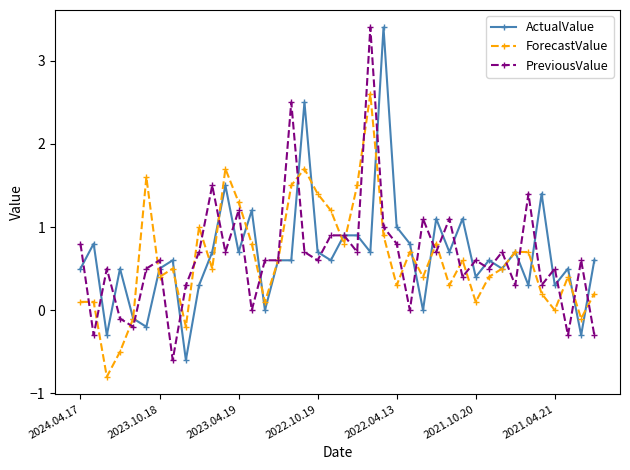

Reading right to left, what are all the values shown in this chart?

ActualValue: 0.6	-0.3	0.5	0.3	1.4	0.3	0.7	0.5	0.6	0.4	1.1	0.7	1.1	0.0	0.8	1.0	3.4	0.7	0.9	0.9	0.6	0.7	2.5	0.6	0.6	0.0	1.2	0.7	1.5	0.7	0.3	-0.6	0.6	0.5	-0.2	-0.1	0.5	-0.3	0.8	0.5
ForecastValue: 0.2	-0.1	0.4	0.0	0.2	0.7	0.7	0.5	0.4	0.1	0.6	0.3	0.8	0.4	0.7	0.3	0.9	2.6	1.5	0.8	1.2	1.4	1.7	1.5	0.6	0.1	0.8	1.3	1.7	0.5	1.0	-0.2	0.5	0.4	1.6	-0.1	-0.5	-0.8	0.1	0.1
PreviousValue: -0.3	0.6	-0.3	0.5	0.3	1.4	0.3	0.7	0.5	0.6	0.4	1.1	0.7	1.1	0.0	0.8	1.0	3.4	0.7	0.9	0.9	0.6	0.7	2.5	0.6	0.6	0.0	1.2	0.7	1.5	0.7	0.3	-0.6	0.6	0.5	-0.2	-0.1	0.5	-0.3	0.8